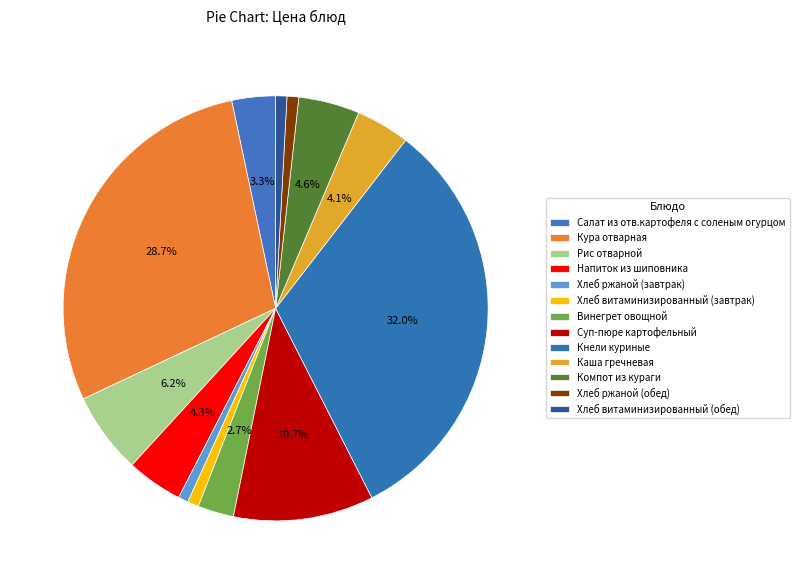

To the nearest percent, what portion does Кура отварная represent?

29%